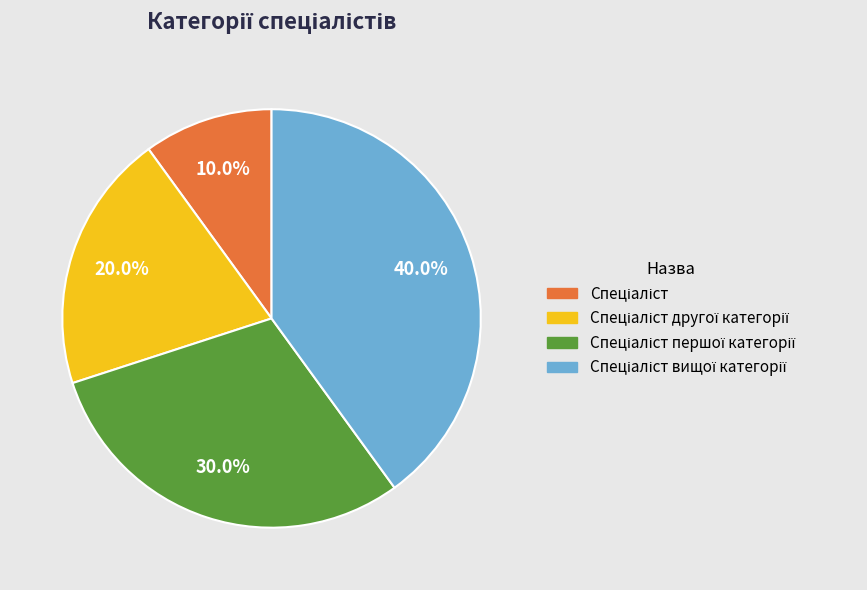

Is there any slice that represents more than half of the pie?

No